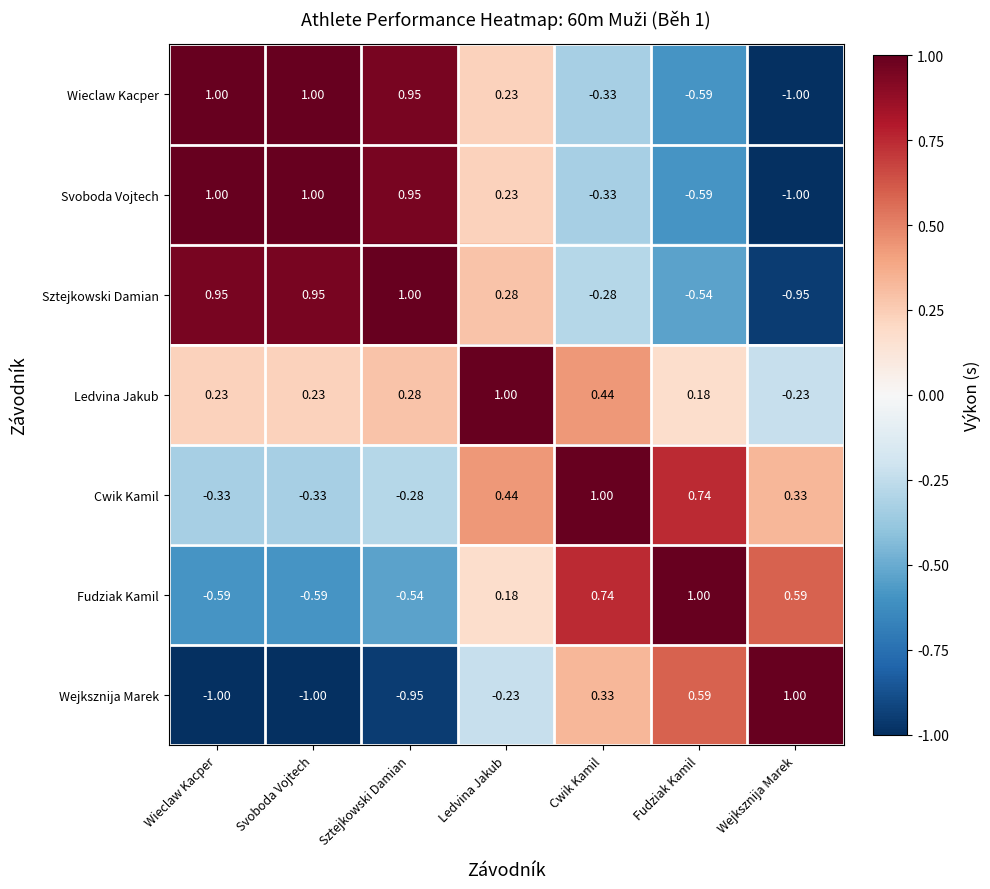

At which label does Wejksznija Marek reach its peak?

Wejksznija Marek